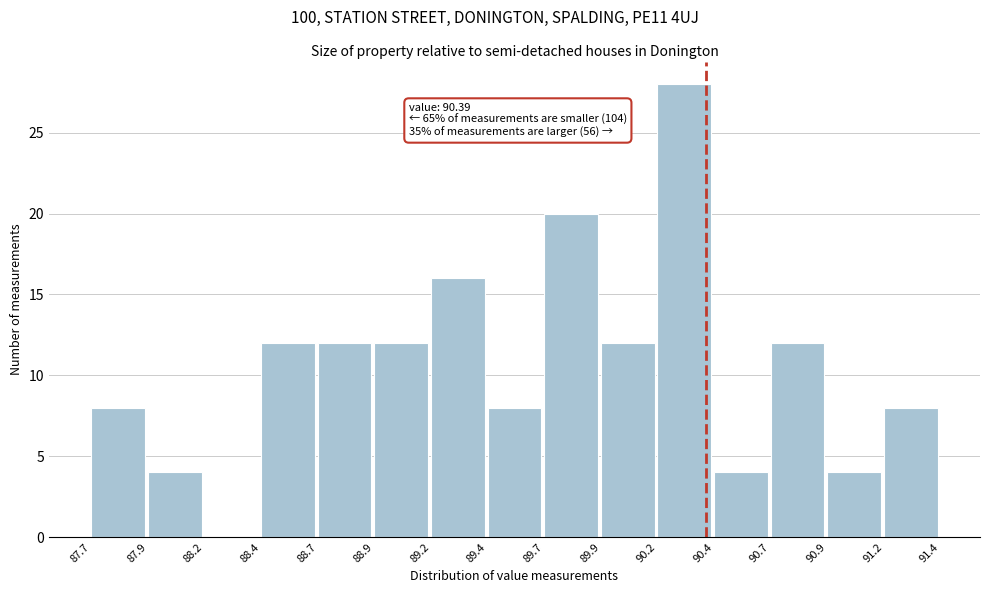

Over which range of the x-axis is the bar tallest?

90.2 to 90.4